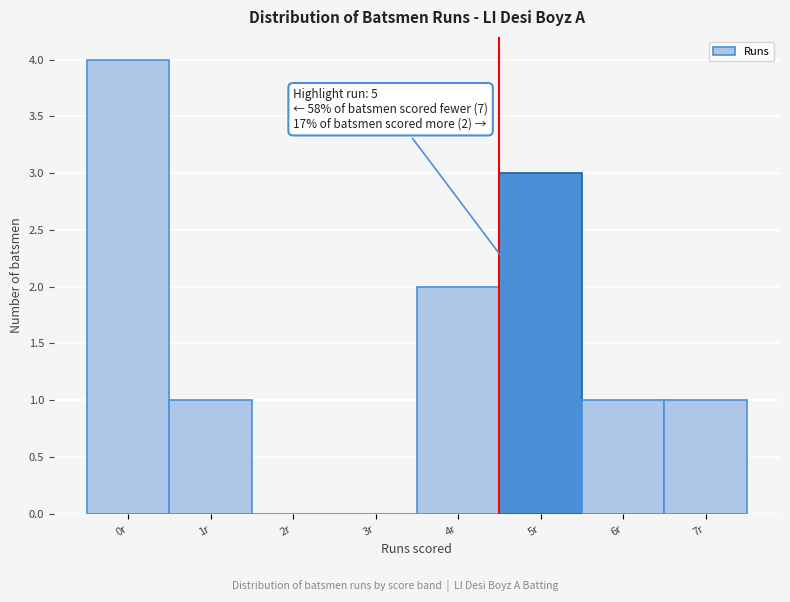

Reading left to right, transcribe all the data shown in this chart.

0r=4	1r=1	2r=0	3r=0	4r=2	5r=3	6r=1	7r=1